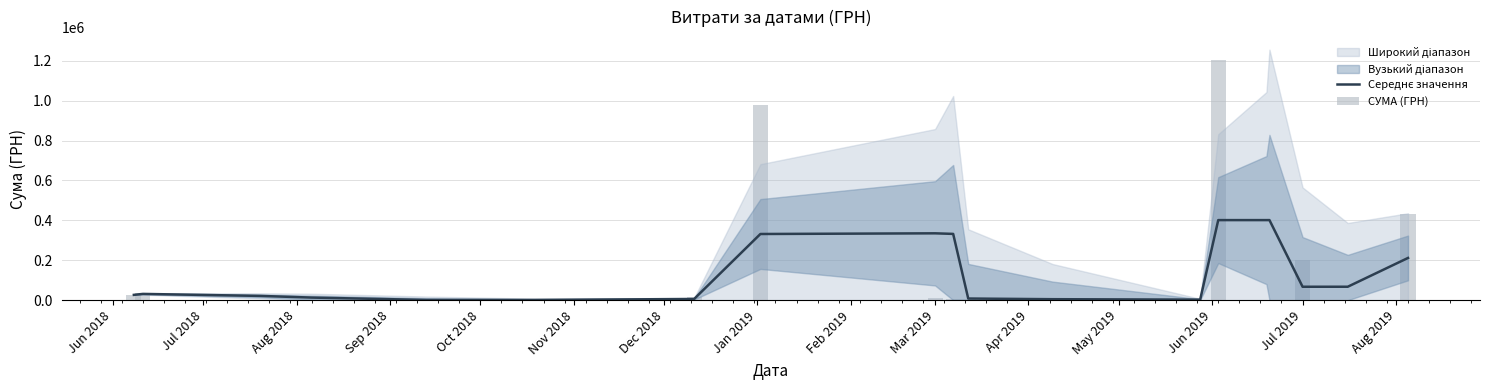

What is the spread (max minus min) of values at Mar 2019?

323746.2